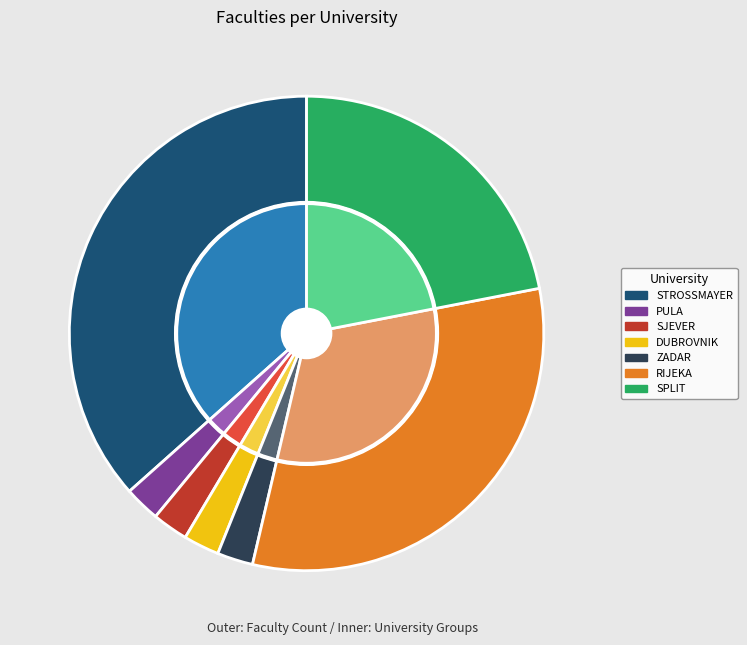

Rank the categories by value from highest to lowest.

SVEUČILIŠTE J.J STROSSMAYERA U OSIJEKU, SVEUČILIŠTE U RIJECI, SVEUČILIŠTE U SPLITU, SVEUČILIŠTE JURJA DOBRILE U PULI, SVEUČILIŠTE SJEVER, SVEUČILIŠTE U DUBROVNIKU, SVEUČILIŠTE U ZADRU